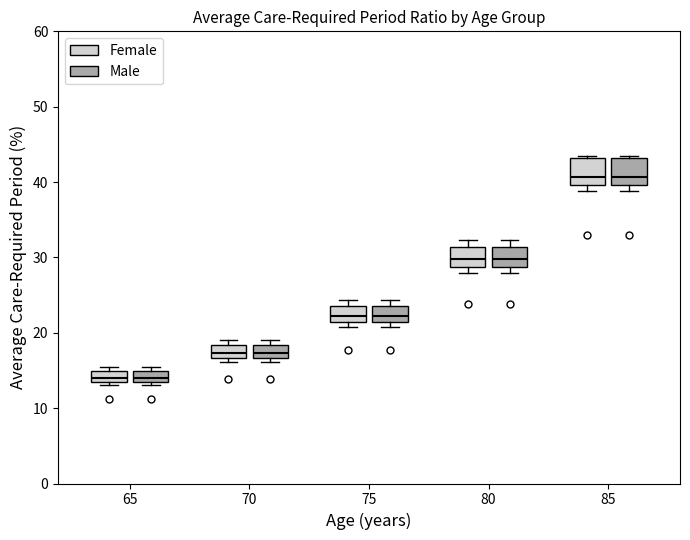

Where is the upper edge of the box for 65 (Male) on the y-axis? The values are not printed on the chart, so give them approximately, as read against the axis.

15